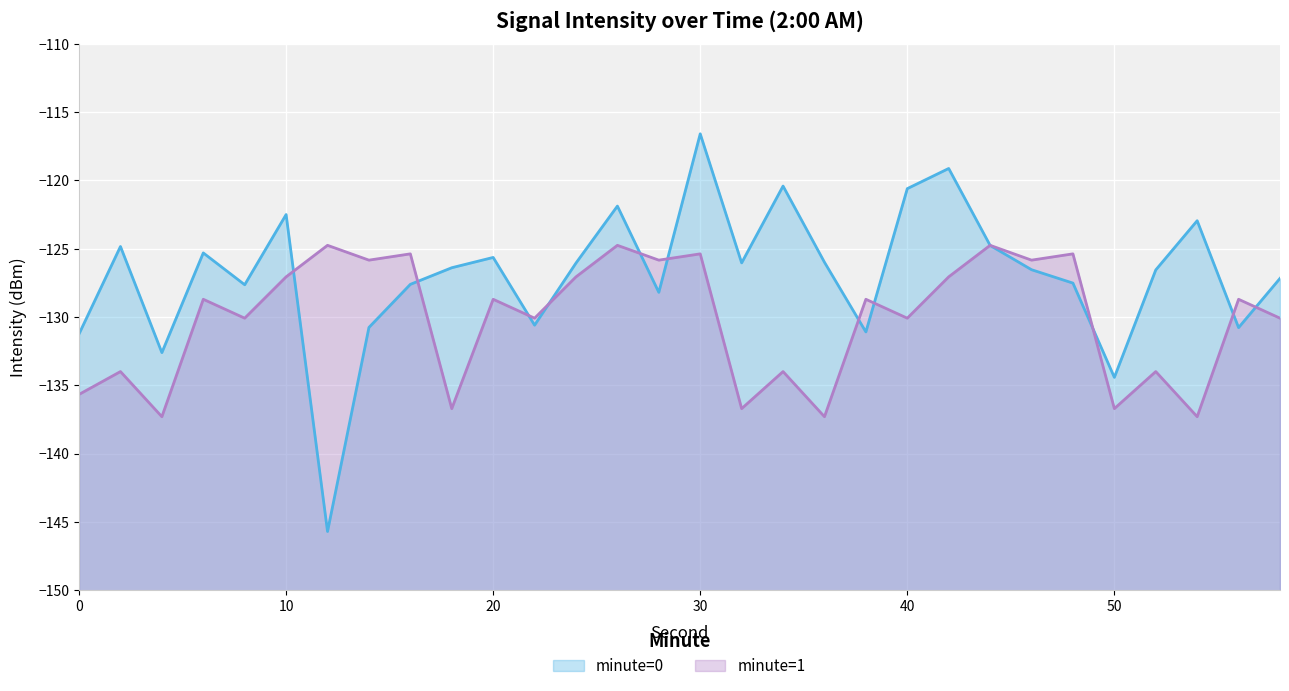

At which label is minute=0 closest to -131?

38